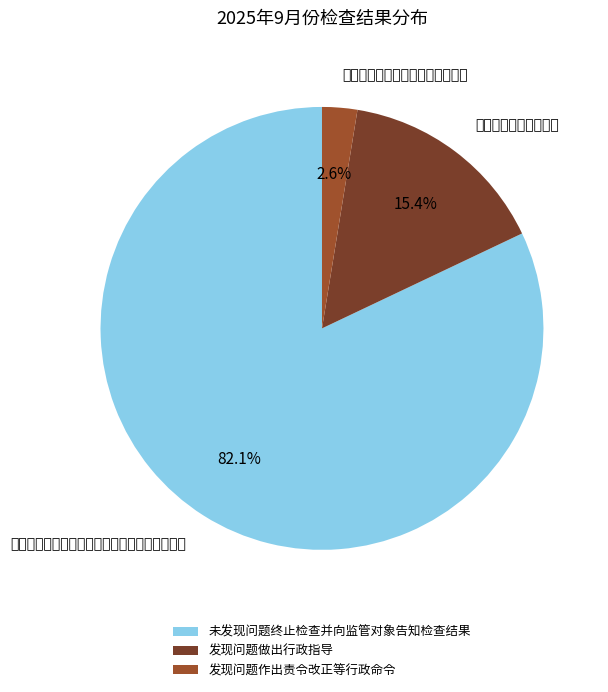

True or false: 发现问题作出责令改正等行政命令 accounts for 1% of the total.

False